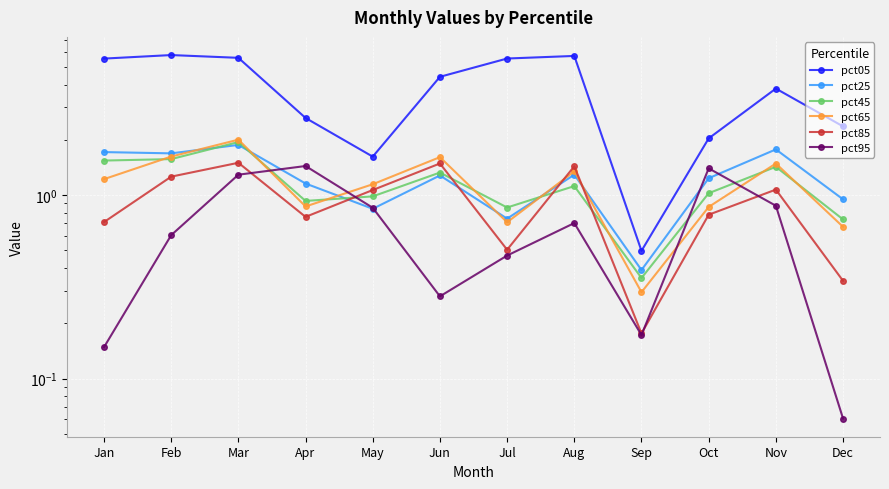

Reading left to right, transcribe all the data shown in this chart.

pct05: 5.5	5.8	5.6	2.6	1.6	4.4	5.5	5.7	0.5	2.0	3.8	2.4
pct25: 1.7	1.7	1.9	1.2	0.8	1.3	0.7	1.3	0.4	1.2	1.8	0.9
pct45: 1.5	1.6	1.9	0.9	1.0	1.3	0.9	1.1	0.4	1.0	1.4	0.7
pct65: 1.2	1.6	2.0	0.9	1.1	1.6	0.7	1.3	0.3	0.9	1.5	0.7
pct85: 0.7	1.3	1.5	0.8	1.1	1.5	0.5	1.4	0.2	0.8	1.1	0.3
pct95: 0.1	0.6	1.3	1.4	0.9	0.3	0.5	0.7	0.2	1.4	0.9	0.1